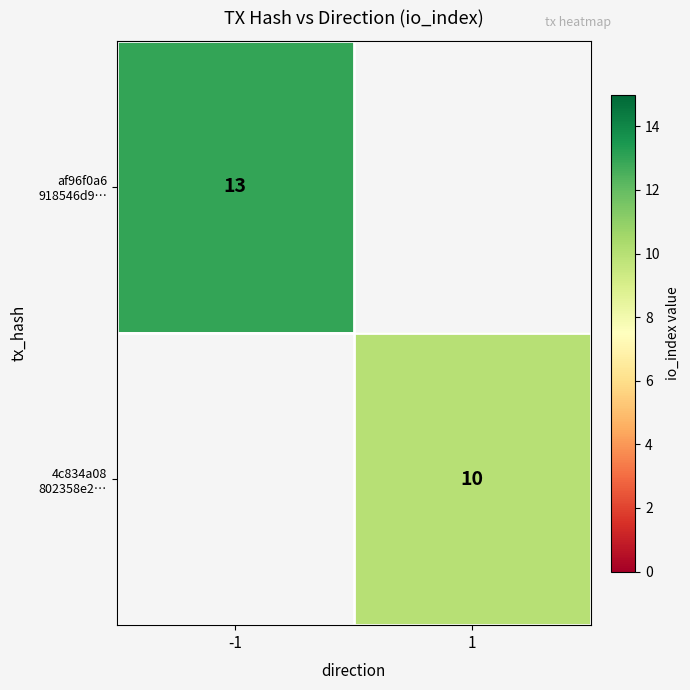

What is the total value across all series at -1?

13